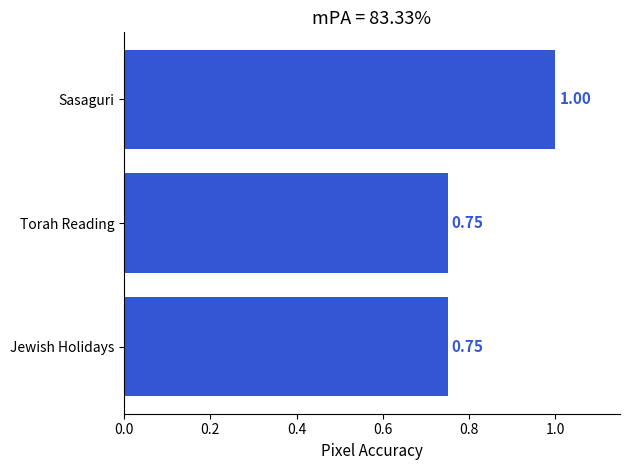

Which has a higher value, Sasaguri or Torah Reading?

Sasaguri